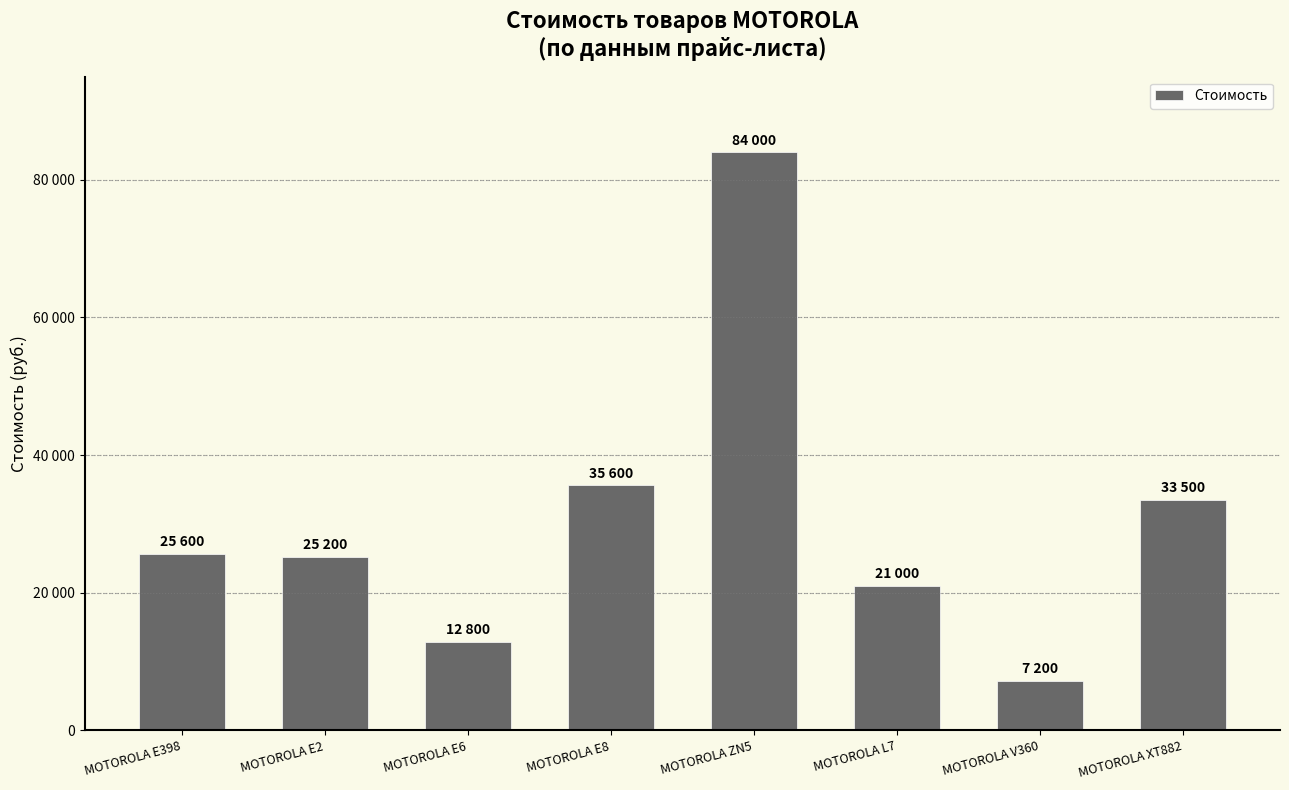

What is the label of the 4th bar from the right?

MOTOROLA ZN5